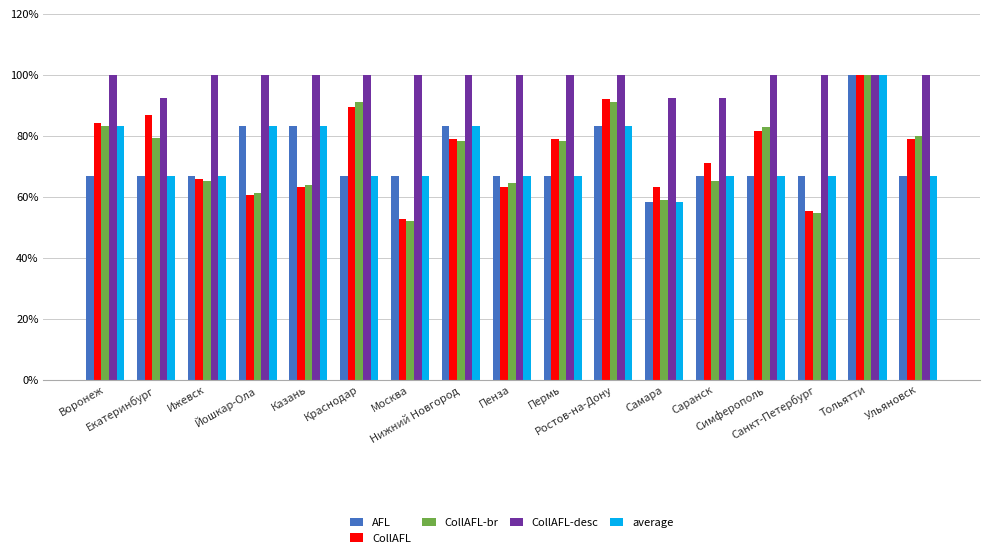

What are all the series names shown in the legend?

AFL, CollAFL, CollAFL-br, CollAFL-desc, average